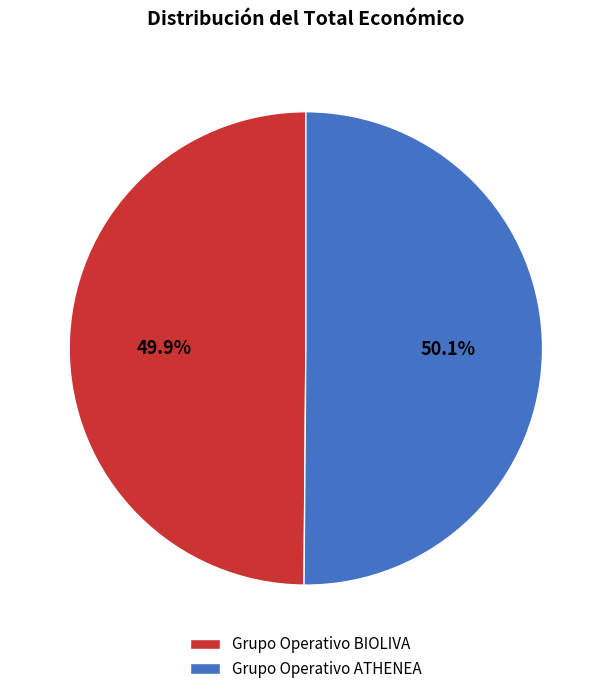

Is there a majority slice in this chart?

Yes